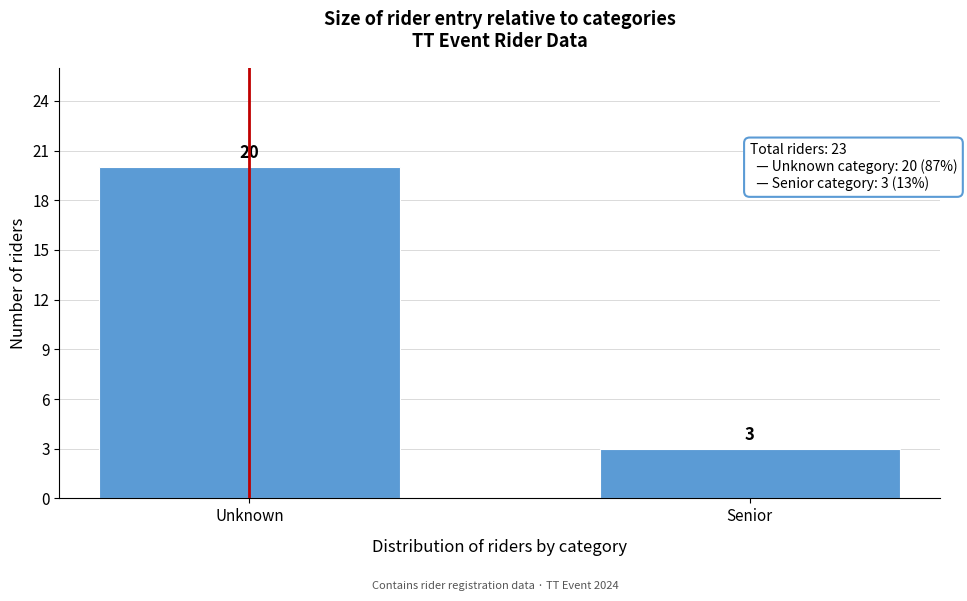

Reading right to left, extract all data points from this chart.

Senior=3	Unknown=20